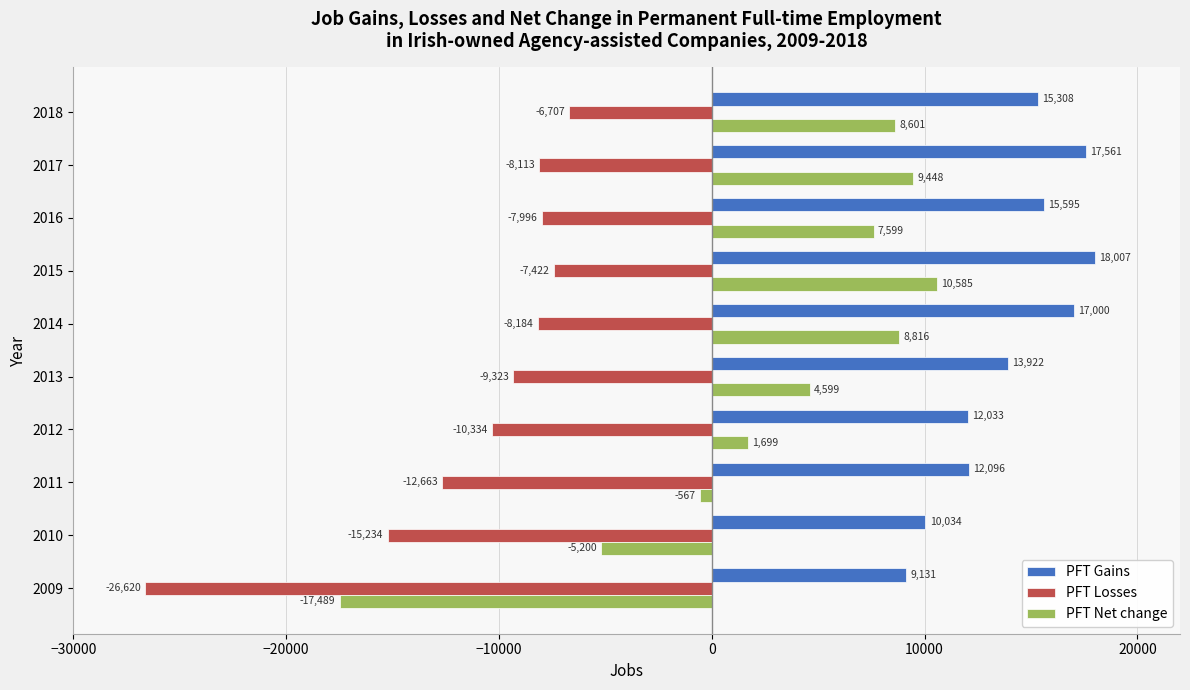

What is the minimum value shown in the chart?

-26620